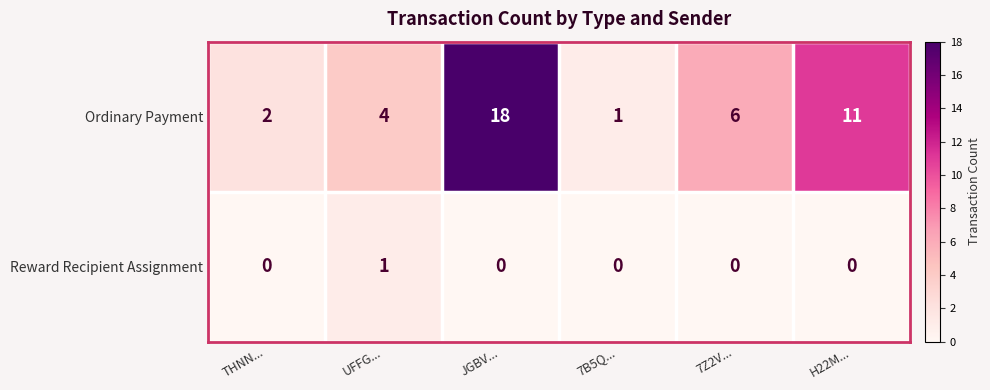

At how many categories does at least one series exceed 12?

1